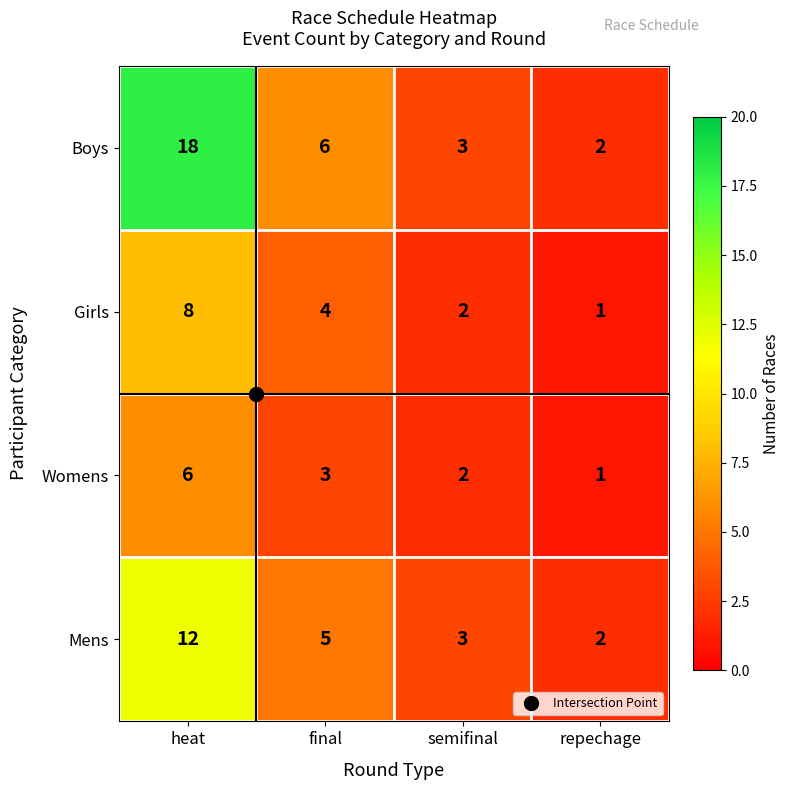

Read the Girls value at final.

4